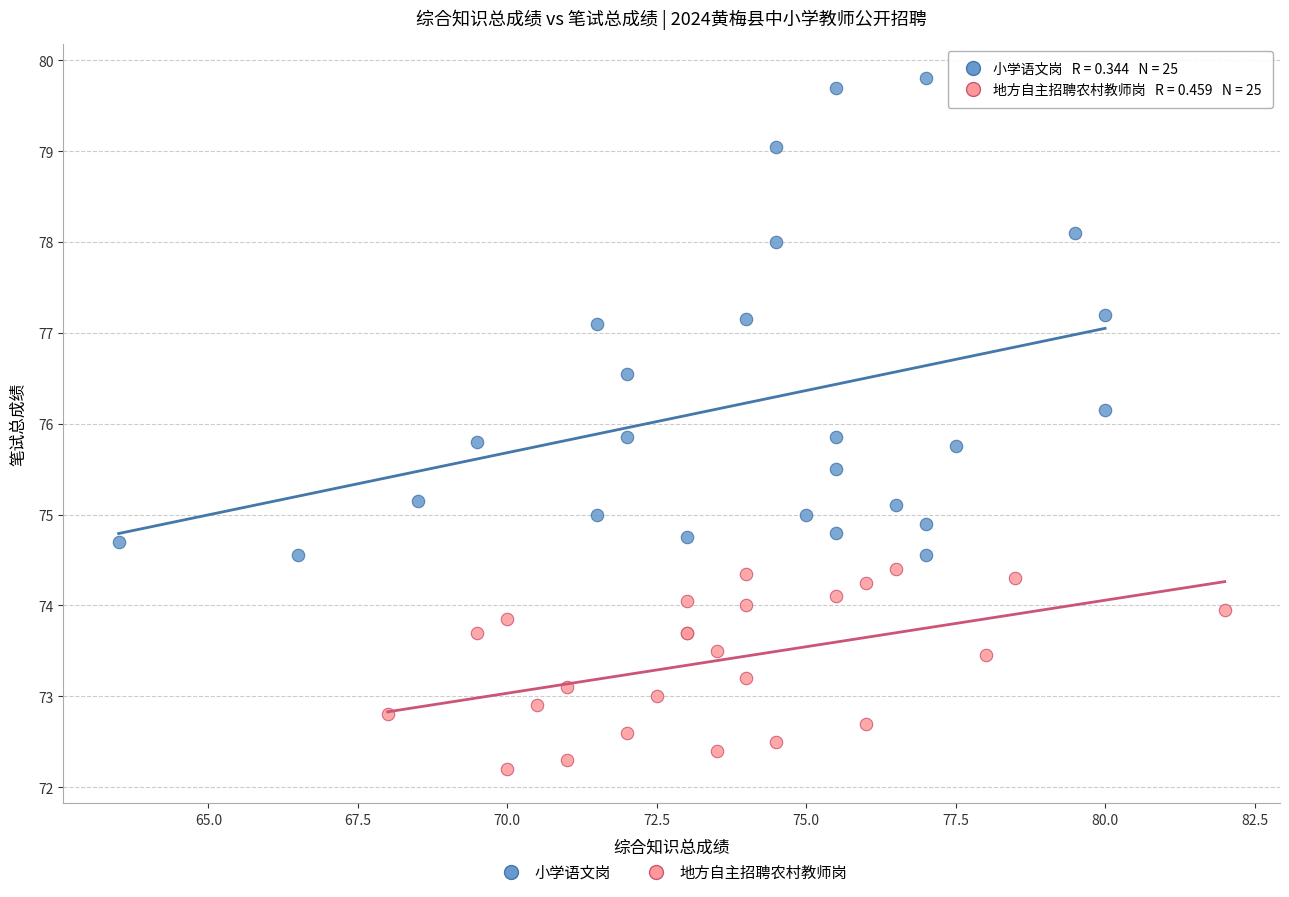

Which series contains the highest Y value?

小学语文岗